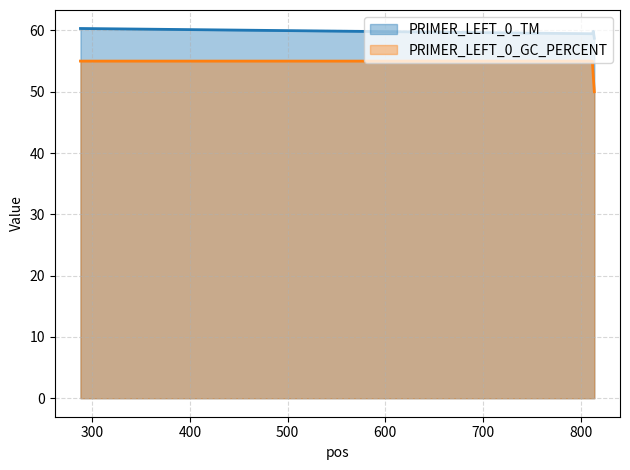

Which category has the highest value across all series?

288